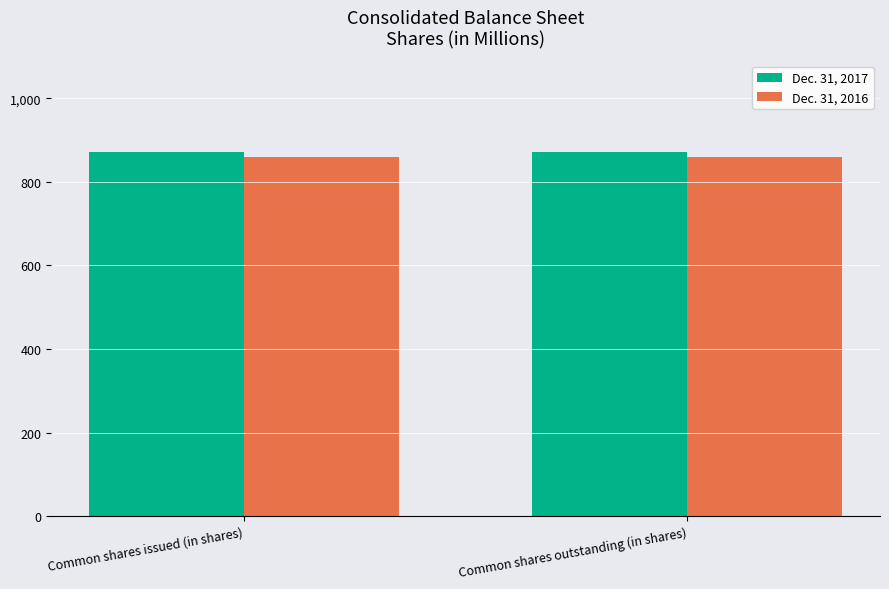

What is the maximum value for Dec. 31, 2016?

859